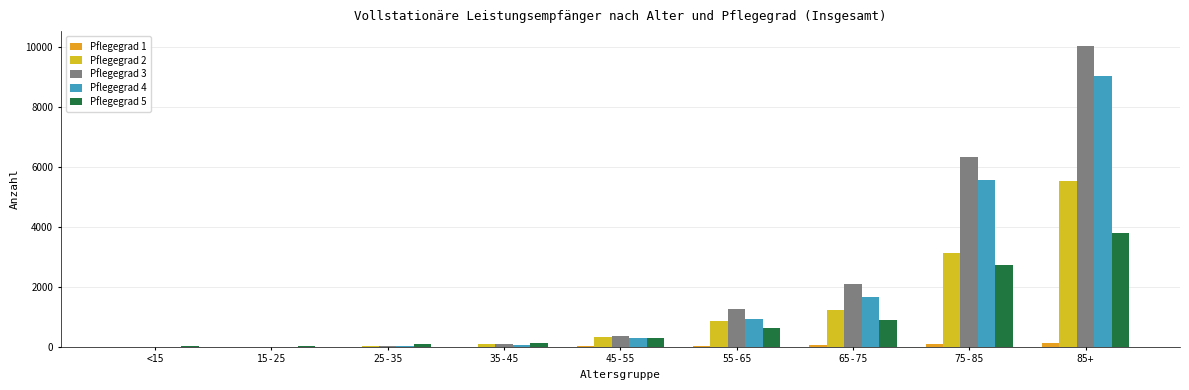

At which category does the chart reach its minimum across all series?

<15